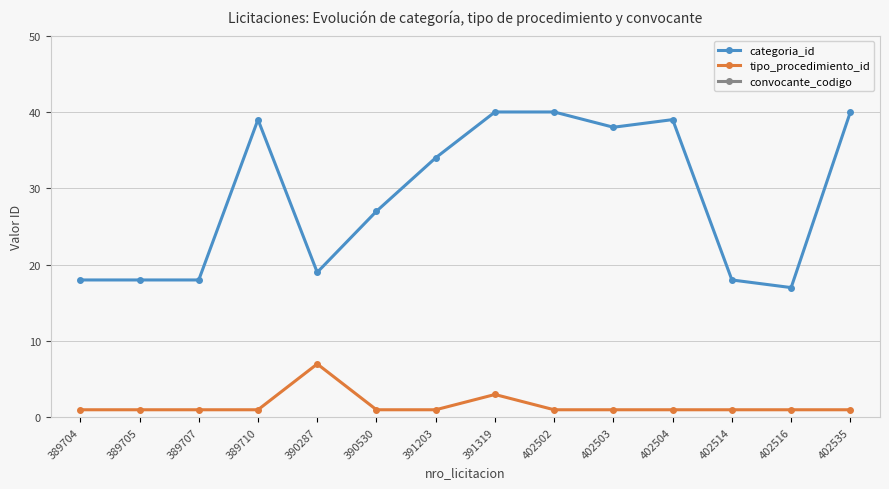

At which label is categoria_id closest to 28?

390530